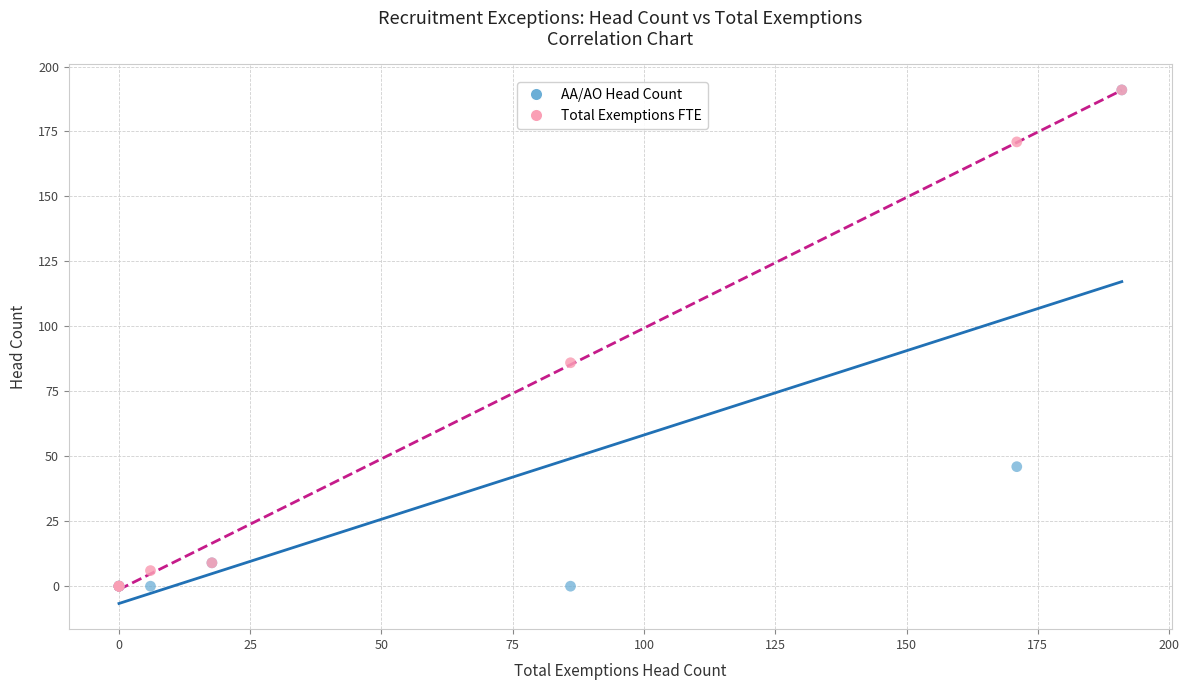

What are all the series names shown in the legend?

AA/AO Head Count, Total Exemptions FTE